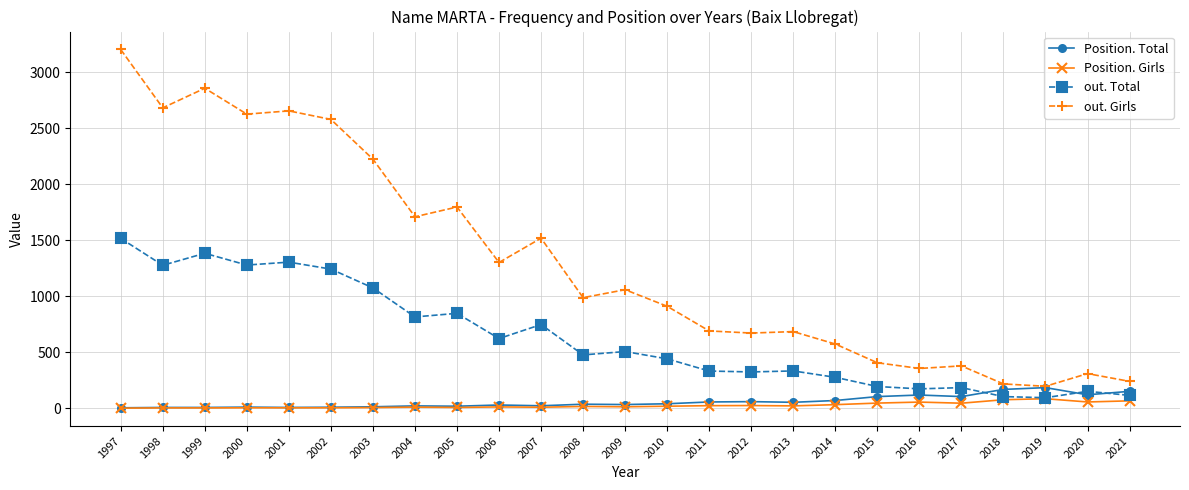

What is the highest value of the out. Girls series?

3204